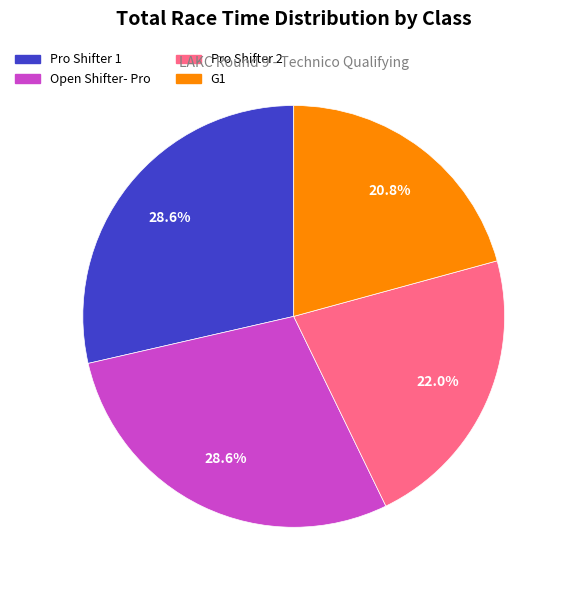

What percentage is the Pro Shifter 1 slice, to the nearest percent?

29%